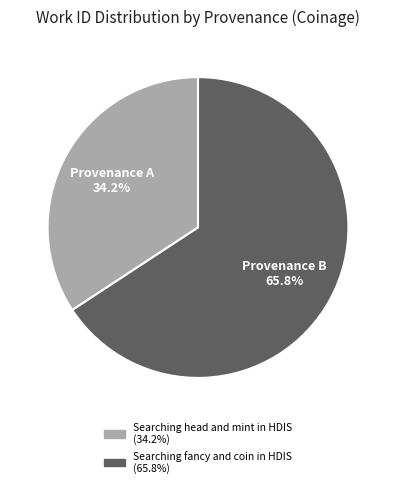

True or false: Searching fancy and coin in HDIS accounts for 66% of the total.

True